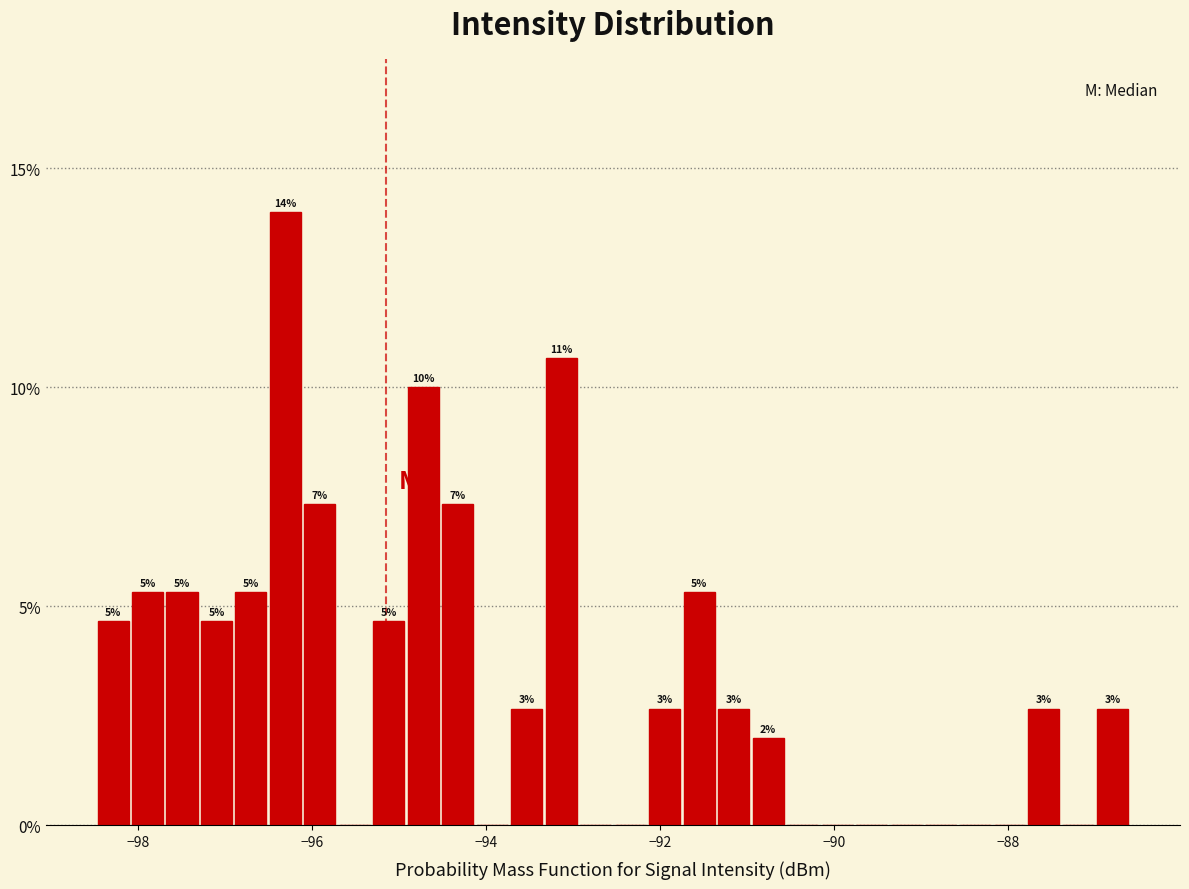

Read against the x-axis, roughly where is the centre of the tallest bar?

-96.4